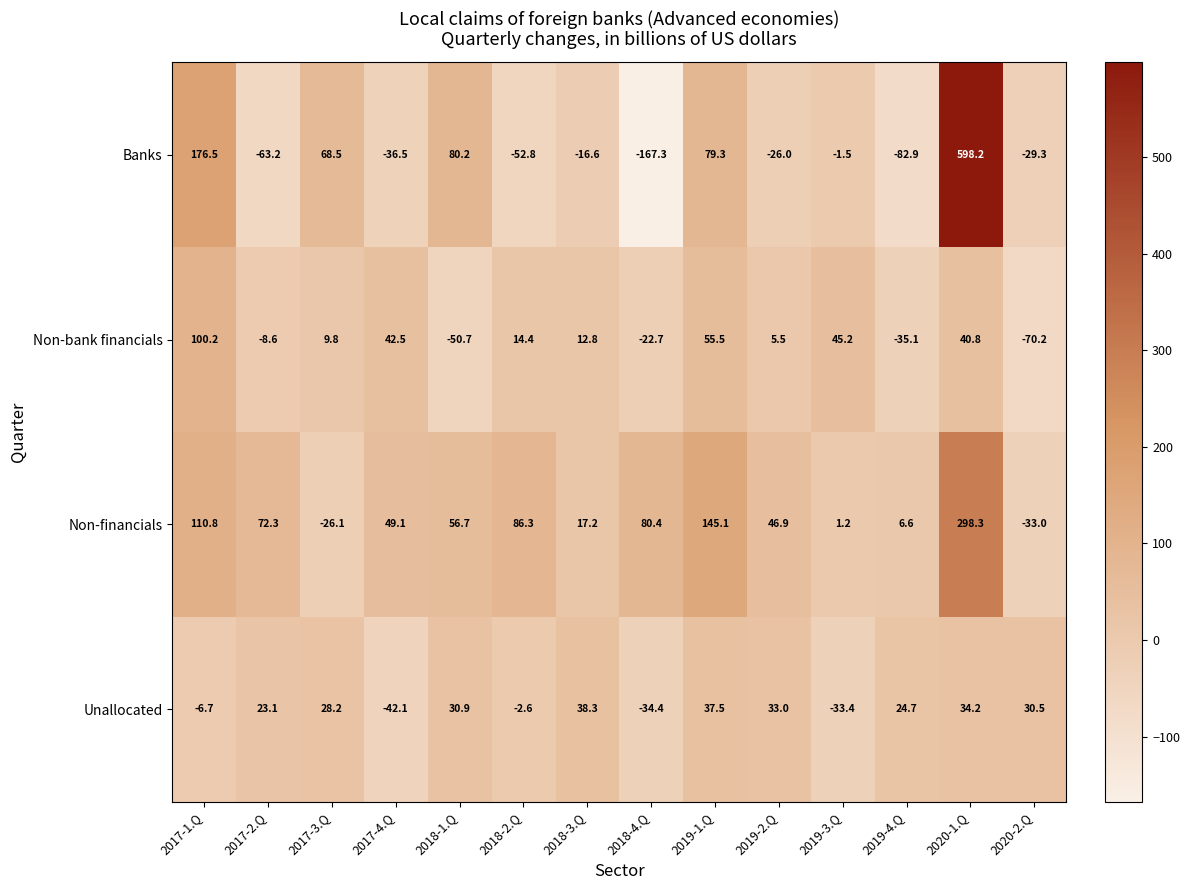

How many data points in Non-financials are above 56?

7